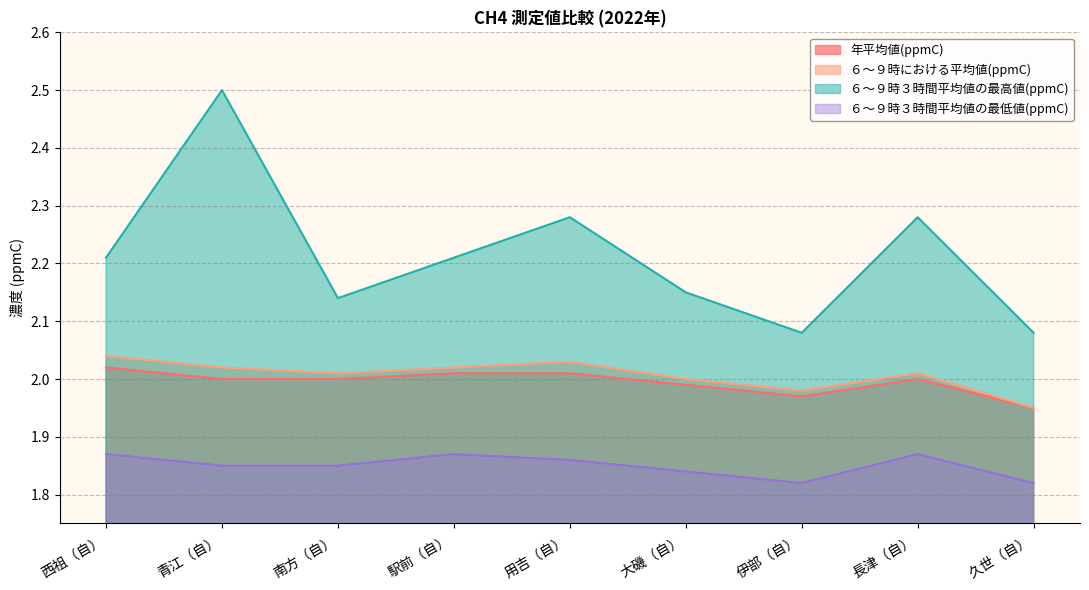

How many interior local valleys does the ６～９時３時間平均値の最低値(ppmC) series have?

1